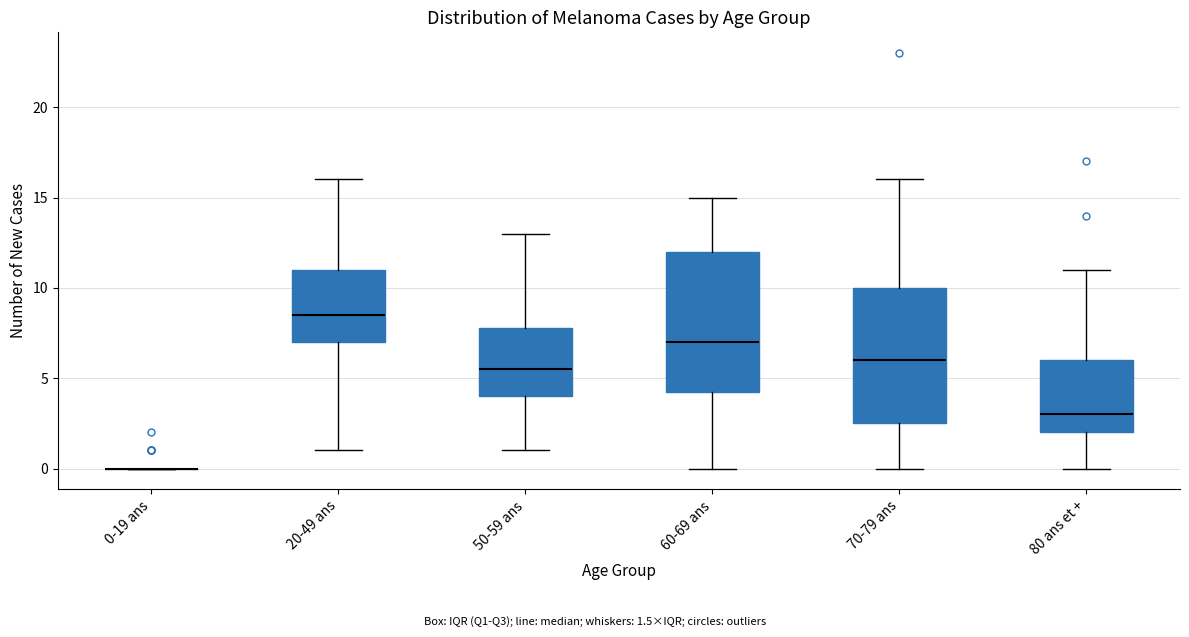

Where does the lower whisker of the box for 70-79 ans end on the y-axis? The values are not printed on the chart, so give them approximately, as read against the axis.

0.0